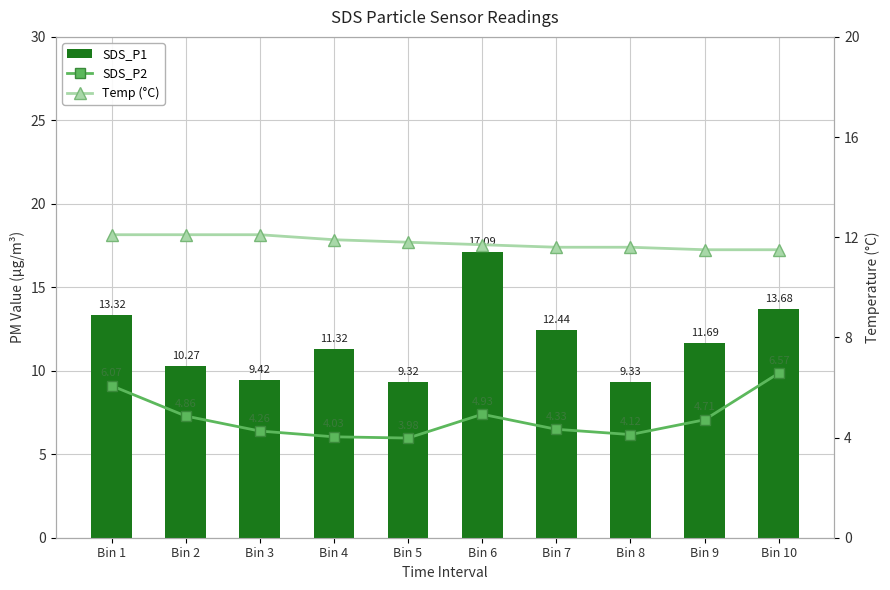

List the labels in order of SDS_P2 value, largest first.

Bin 10, Bin 1, Bin 6, Bin 2, Bin 9, Bin 7, Bin 3, Bin 8, Bin 4, Bin 5